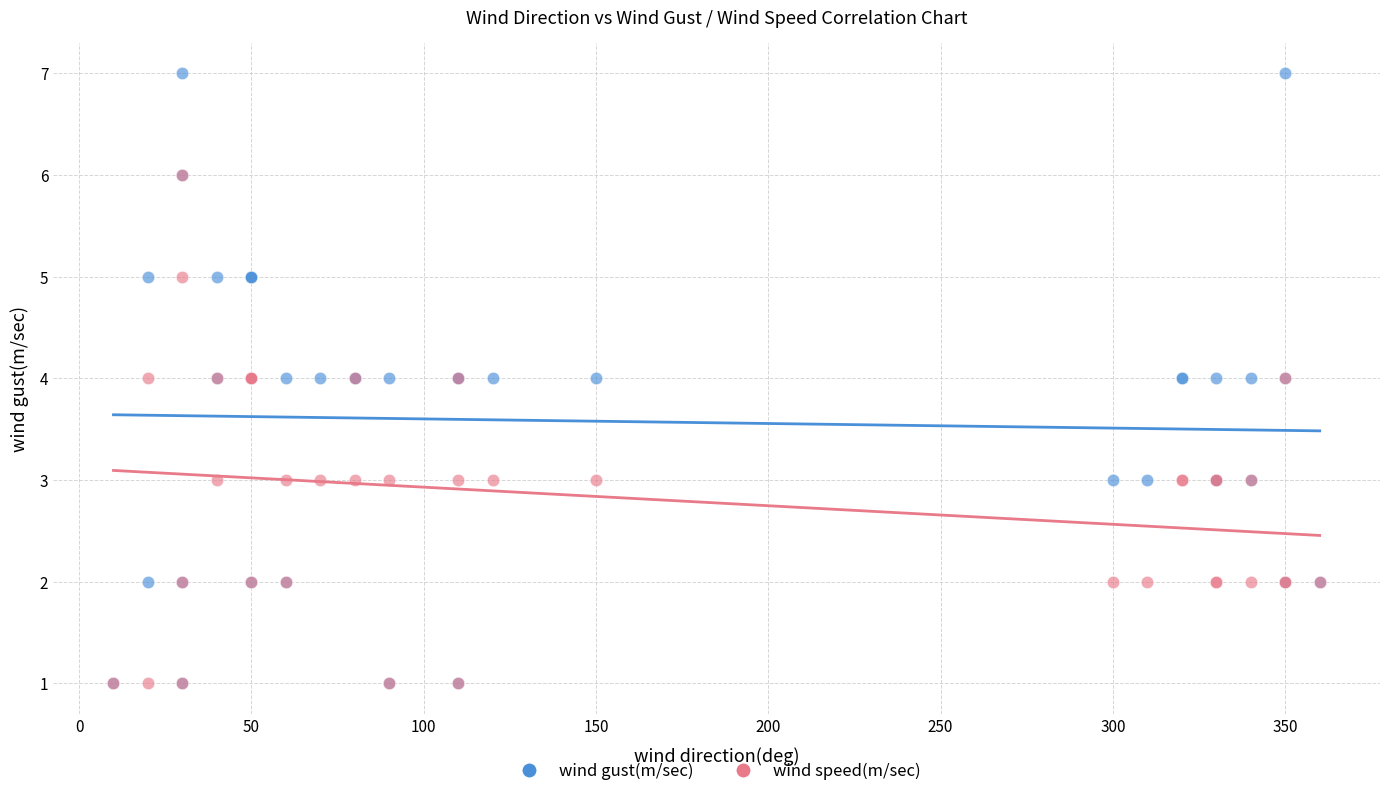

Which series has the largest Y range (max minus min)?

wind gust(m/sec)